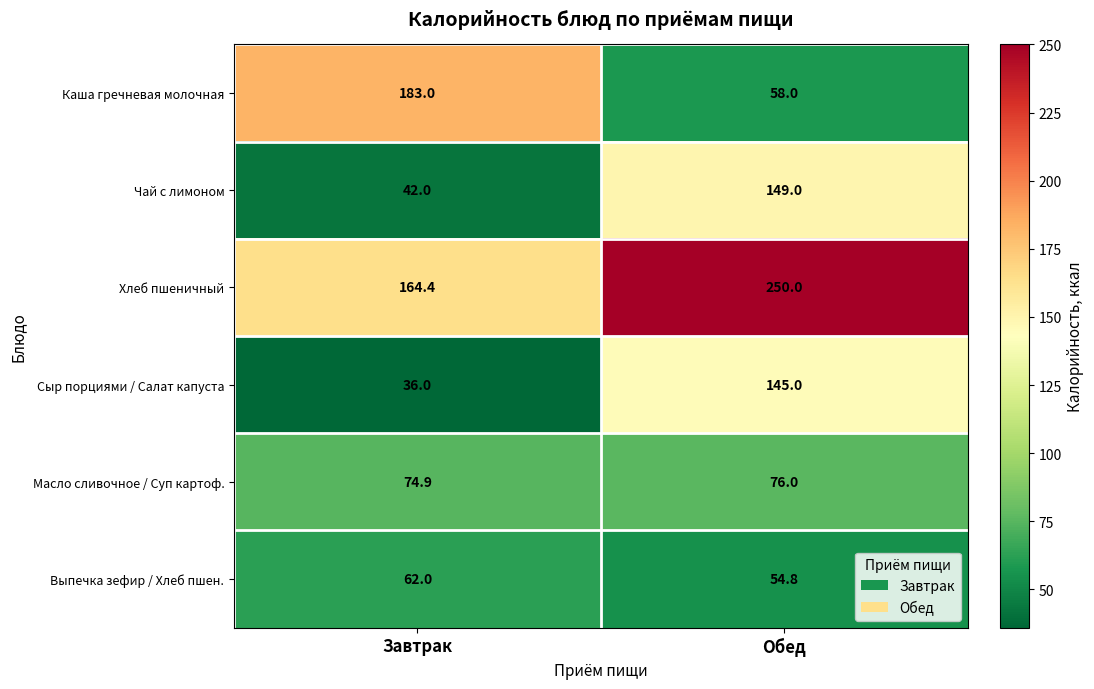

What is the total value across all series at Обед?

732.8